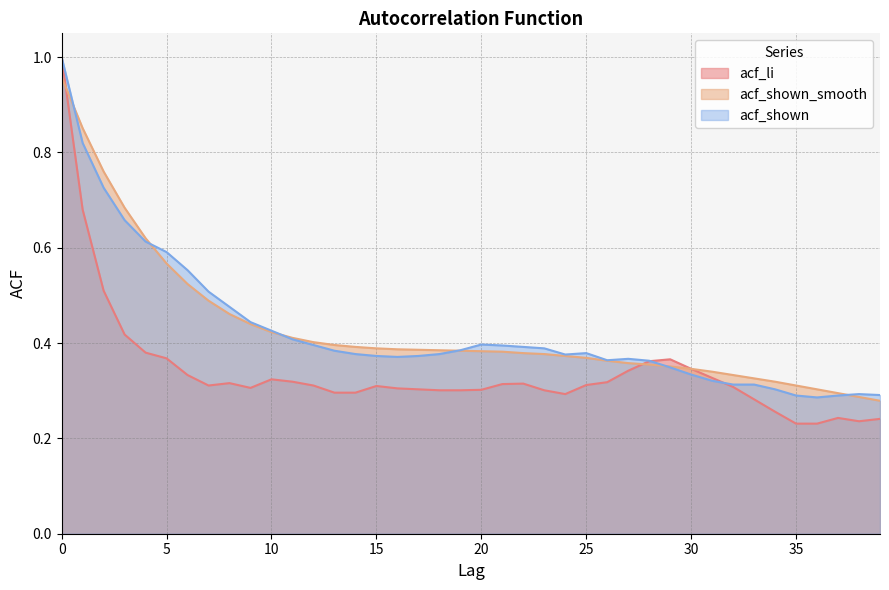

What is the value of the acf_shown point at the 9th from the left?

0.5